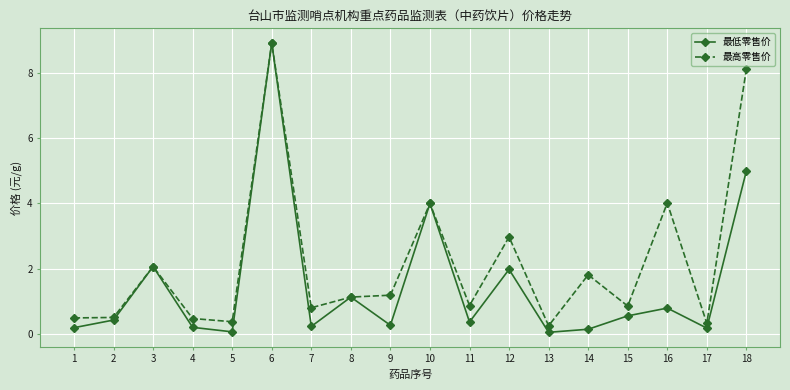

The 最高零售价 series shows 2.1 at 3. True or false?

True